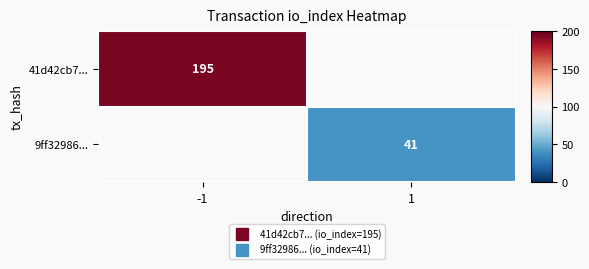

Which label corresponds to the smallest value in the chart?

1